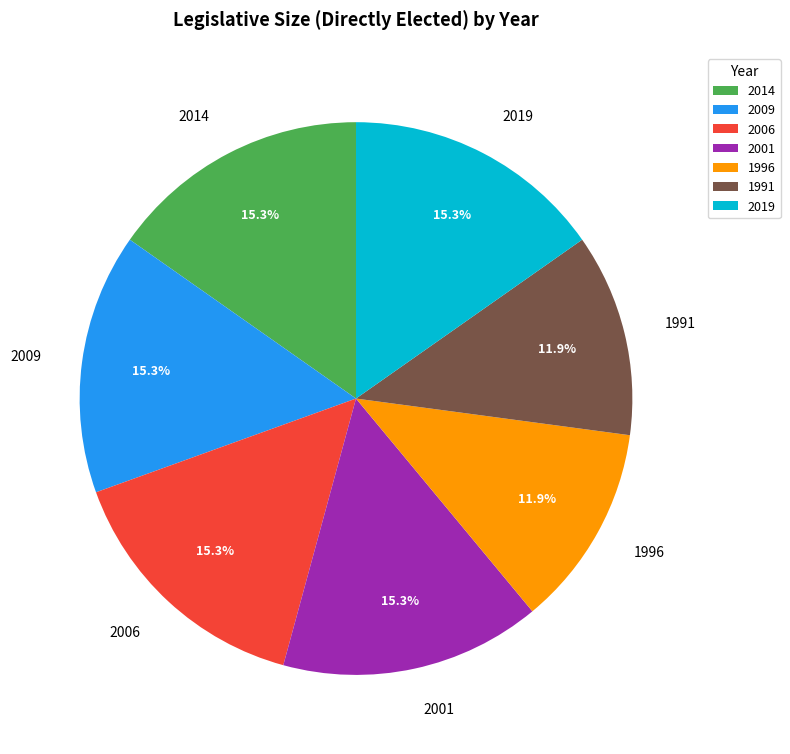

What percentage is the 2014 slice, to the nearest percent?

15%